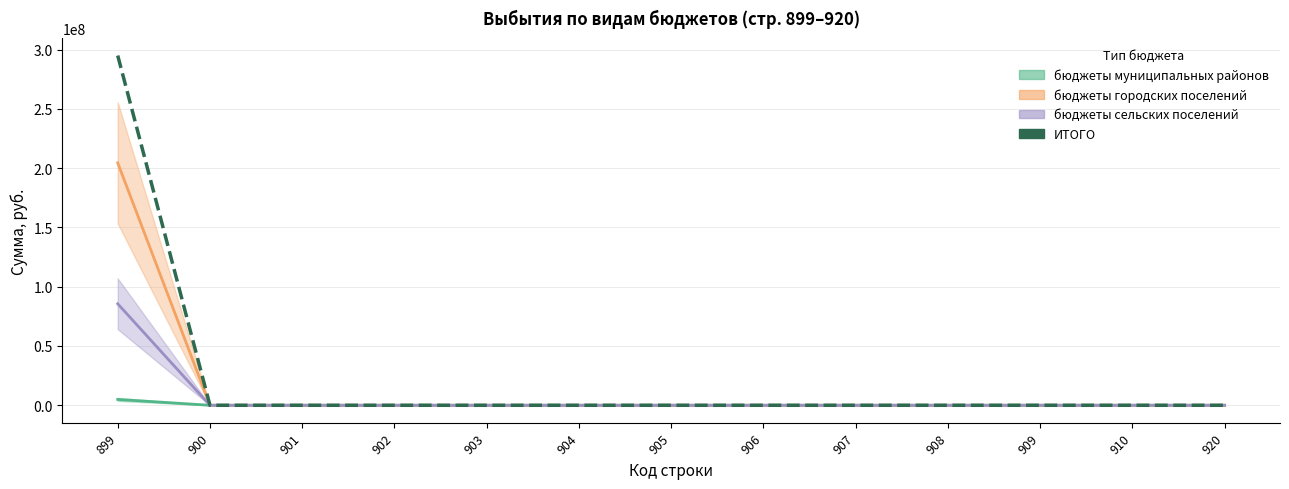

The chart shows a value of 0.0 at 904. True or false?

True